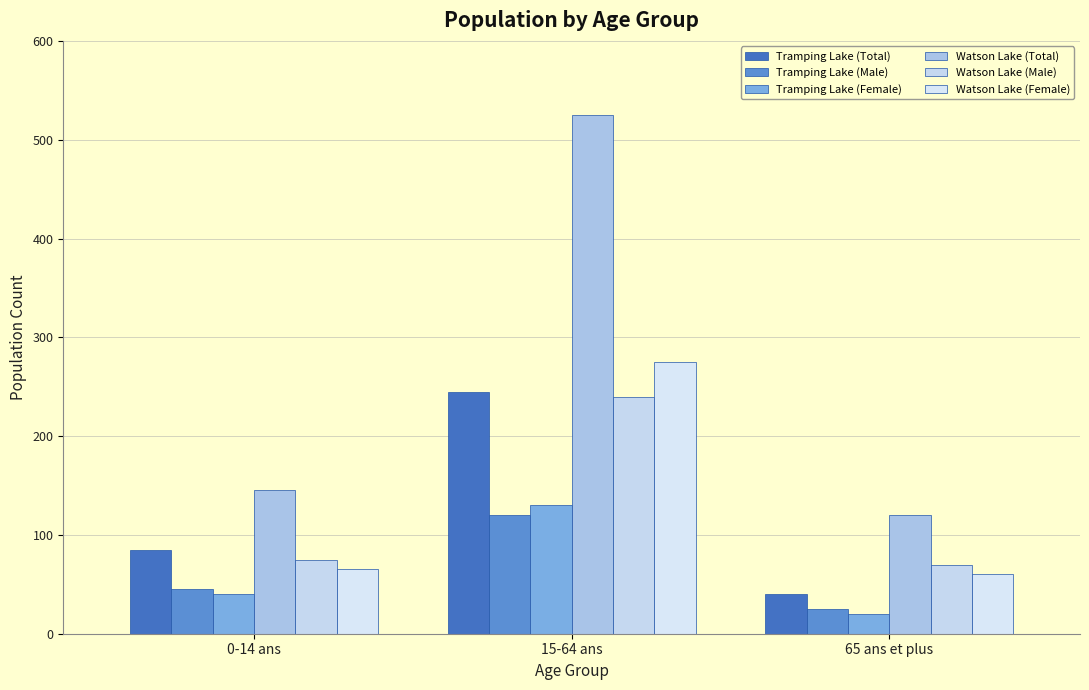

At how many categories does at least one series exceed 277?

1